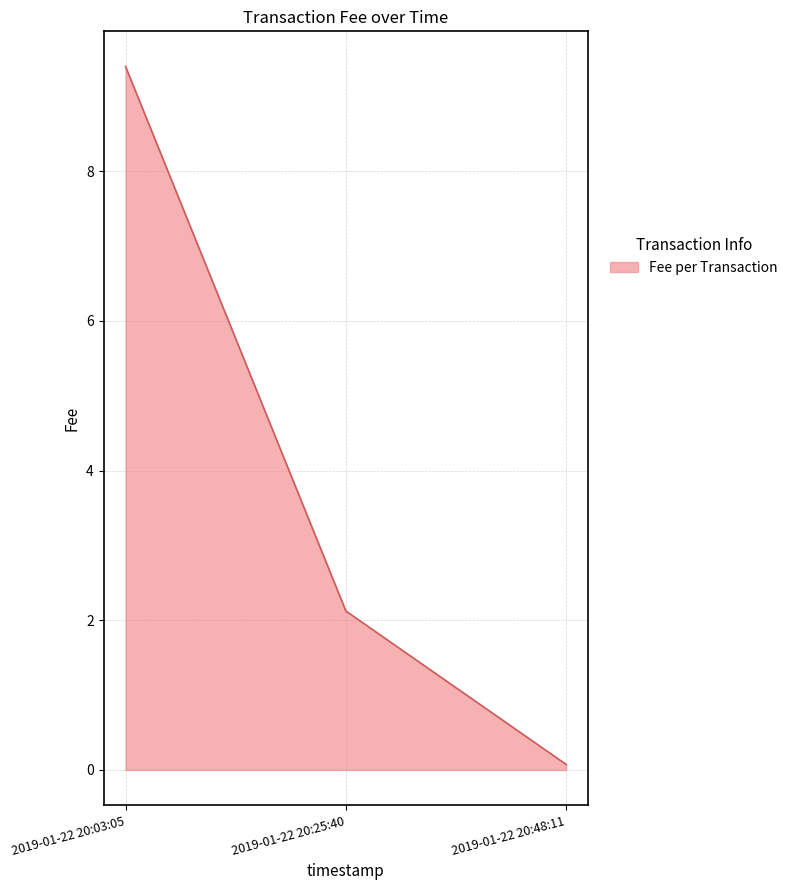

What position from the right is 2019-01-22 20:25:40?

2